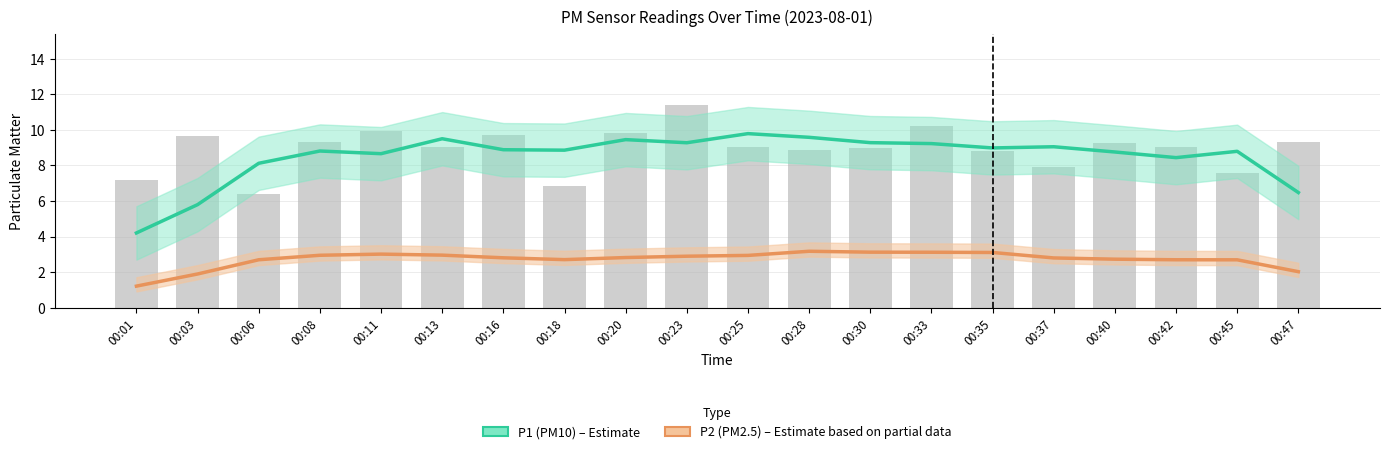

The P1 (PM10) series shows 2.5 at 00:01. True or false?

False